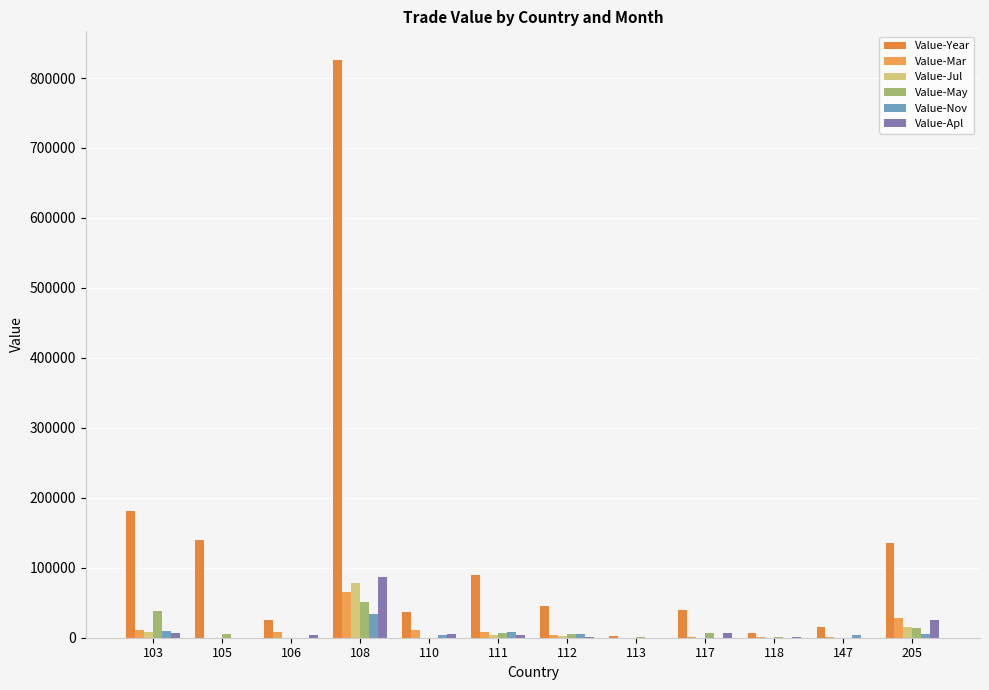

What is the value of the Value-Mar bar at the 6th from the left?

8185